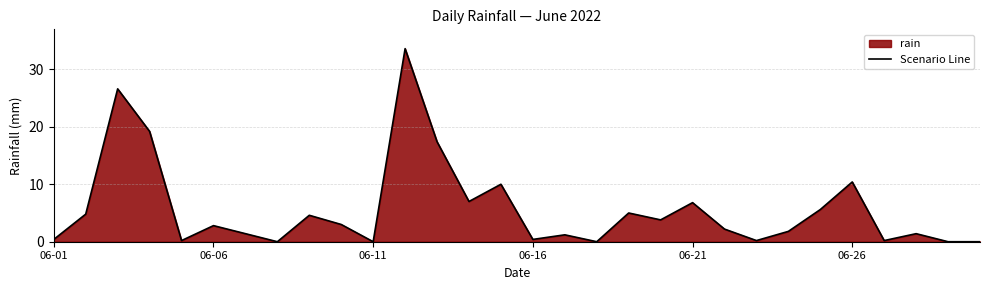

What is the greatest value displayed?

33.6